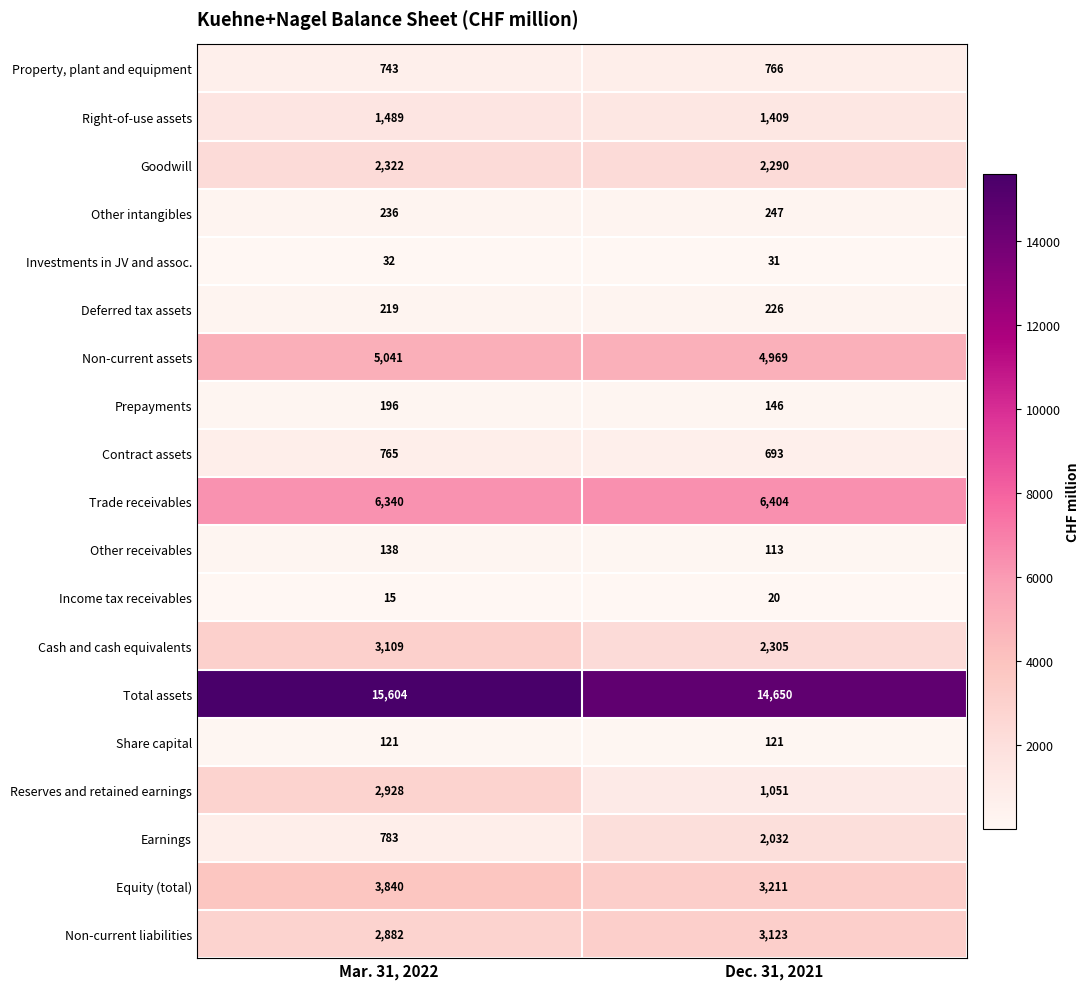

Where is Deferred tax assets nearest to the value 222?

Mar. 31, 2022